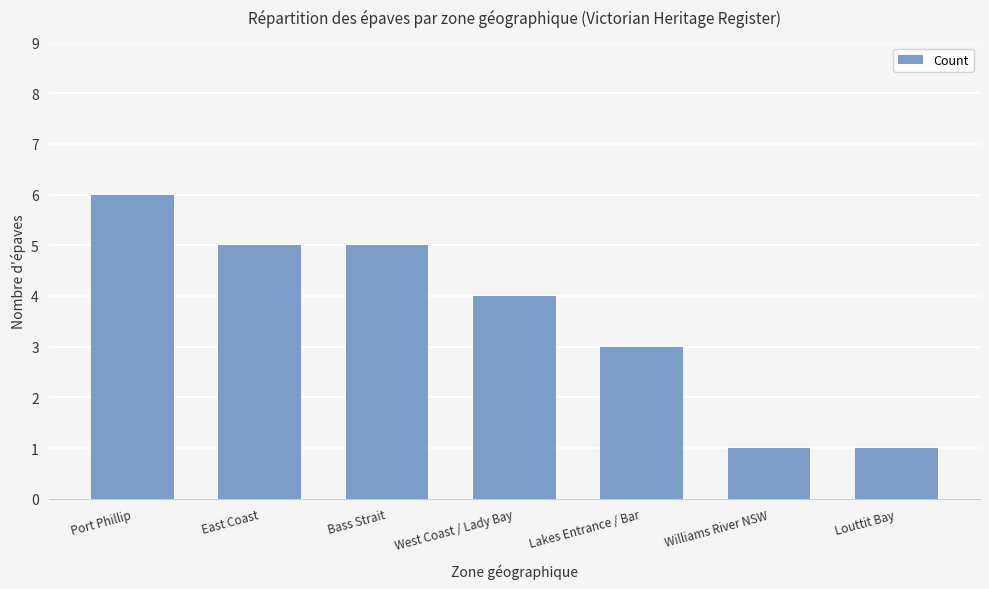

What is the average value?

4